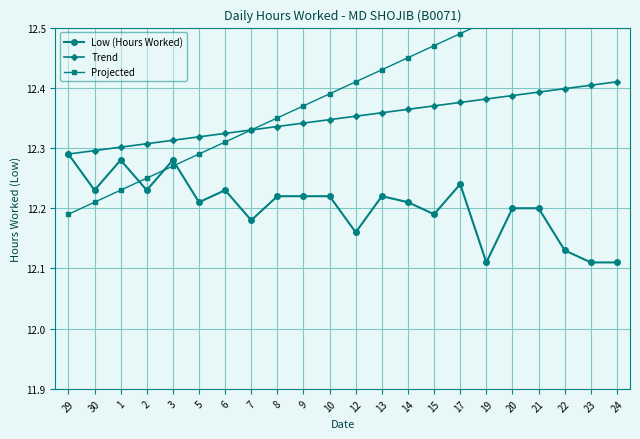

At which label is Low (Hours Worked) closest to 12?

19